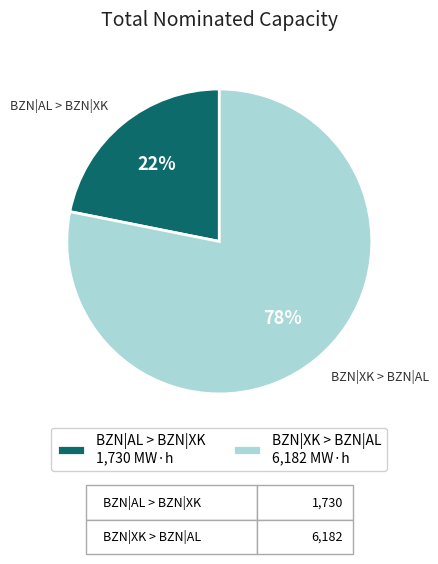

The BZN|AL > BZN|XK 1,730 MW·h slice represents 31% of the pie. True or false?

False